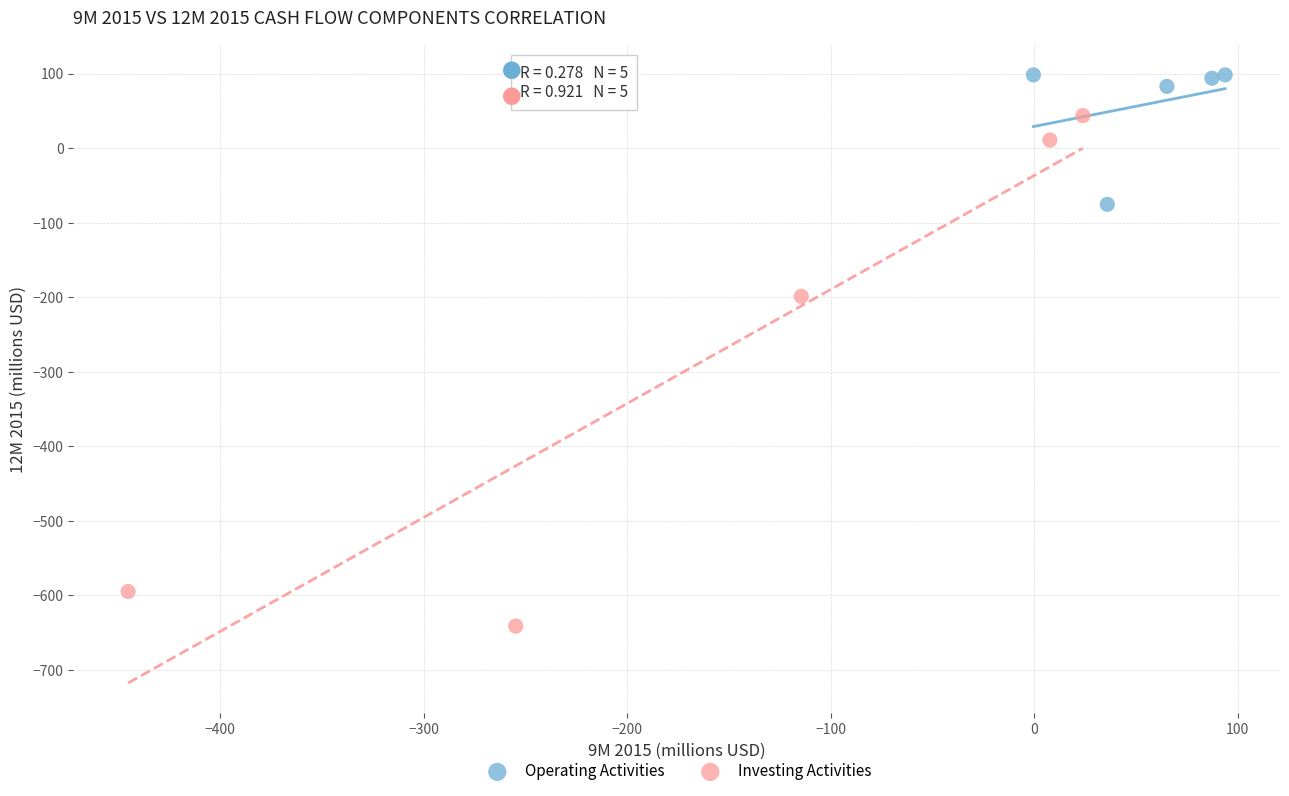

Which series contains the lowest Y value?

Investing Activities